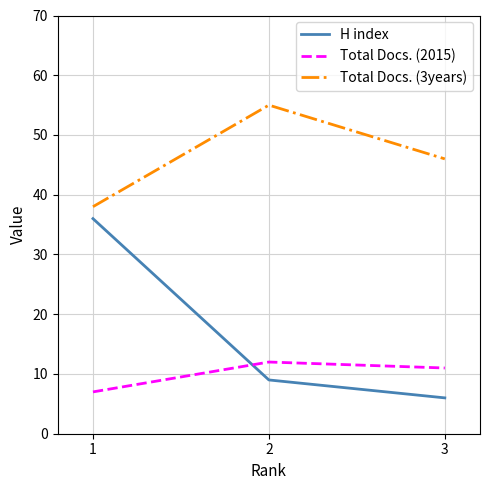

Rank the series at 3 from lowest to highest value.

H index, Total Docs. (2015), Total Docs. (3years)